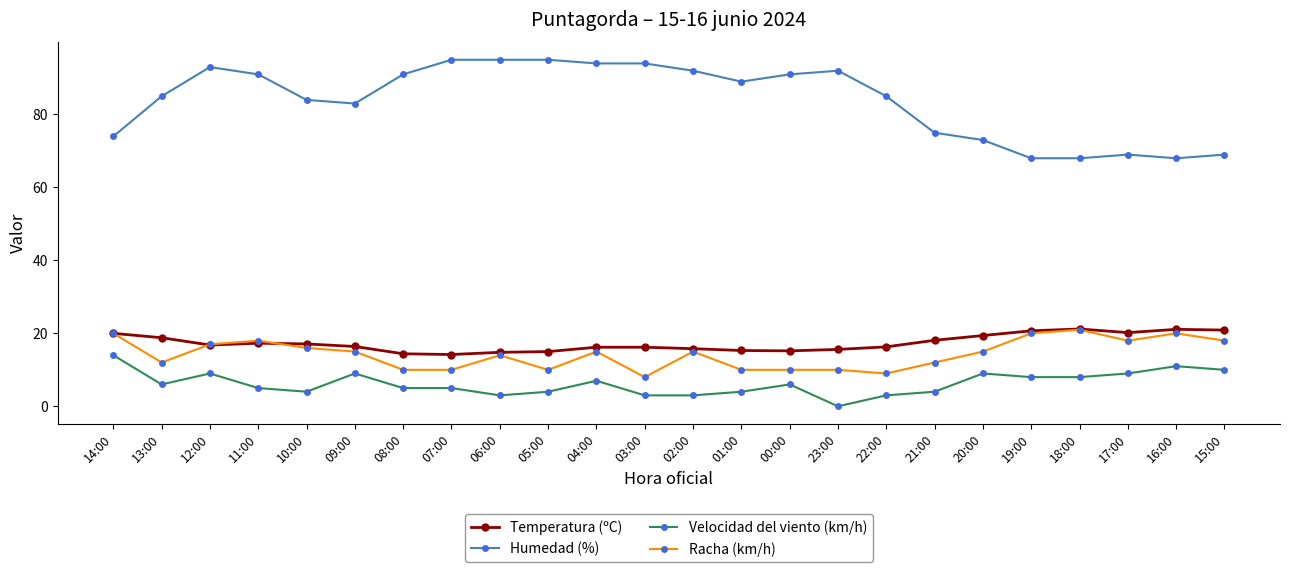

True or false: Humedad (%) and Temperatura (ºC) cross at least once.

False